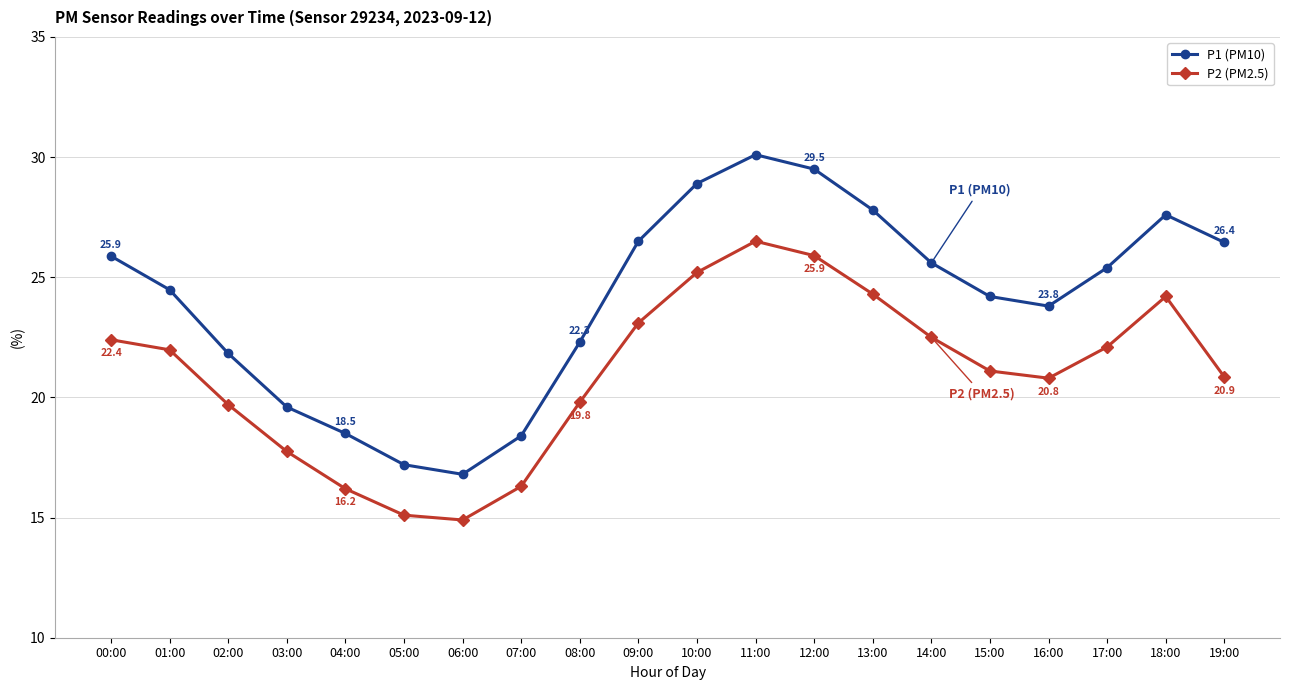

List the series in order of their overall mean, highest first.

P1 (PM10), P2 (PM2.5)